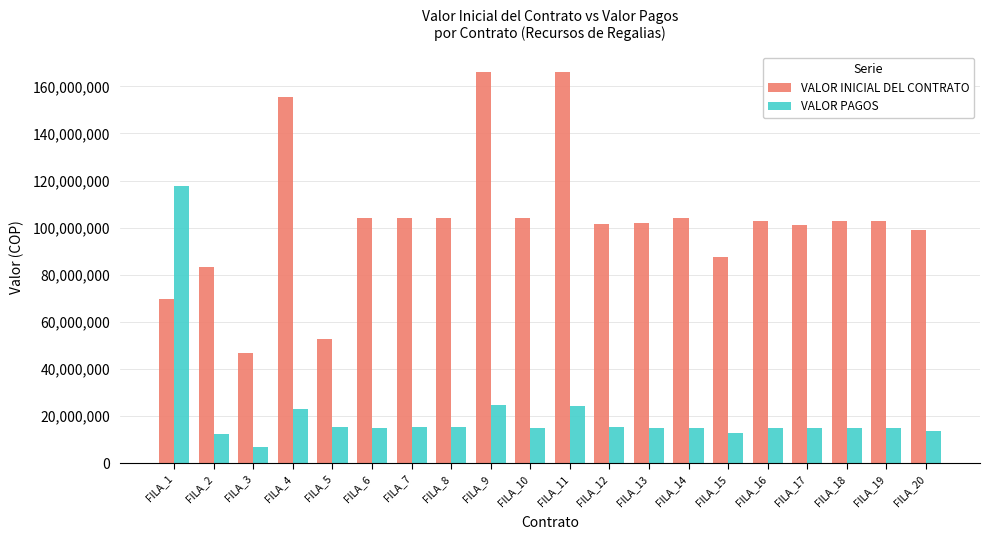

What is the lowest value of the VALOR PAGOS series?

6997366